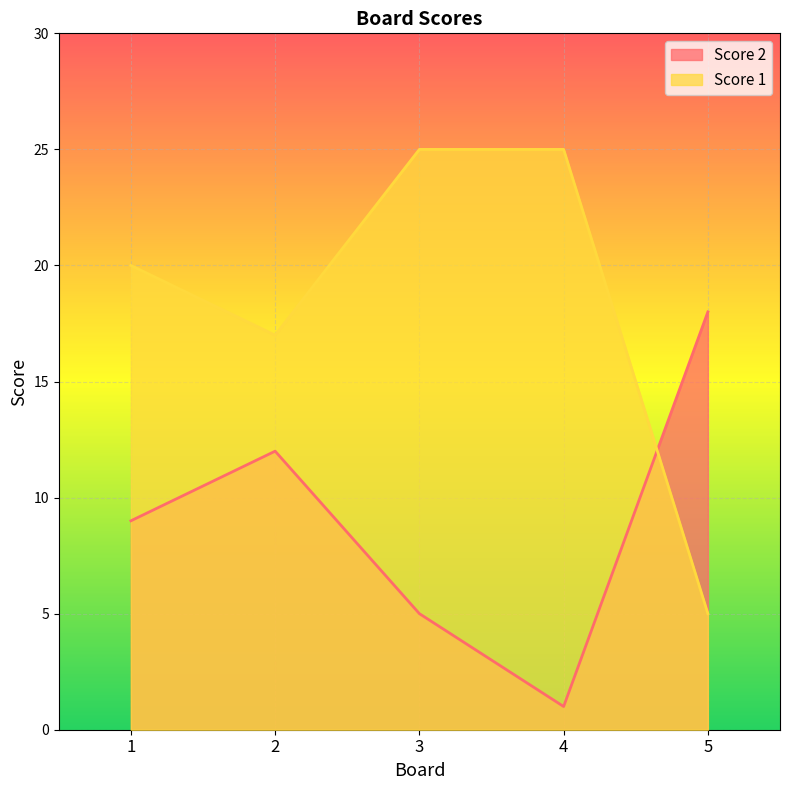

Is it true that Score 2 equals 1 at 4?

False